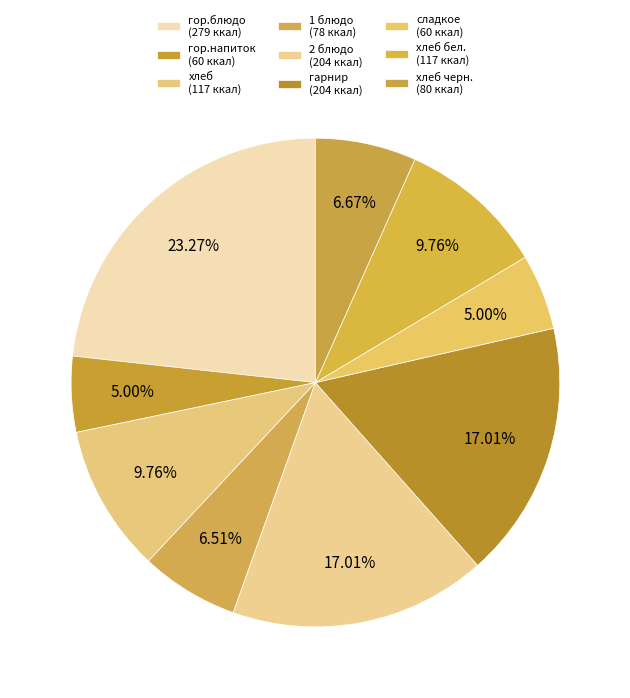

Rank the categories by value from highest to lowest.

гор.блюдо, 2 блюдо, гарнир, хлеб, хлеб бел., хлеб черн., 1 блюдо, гор.напиток, сладкое